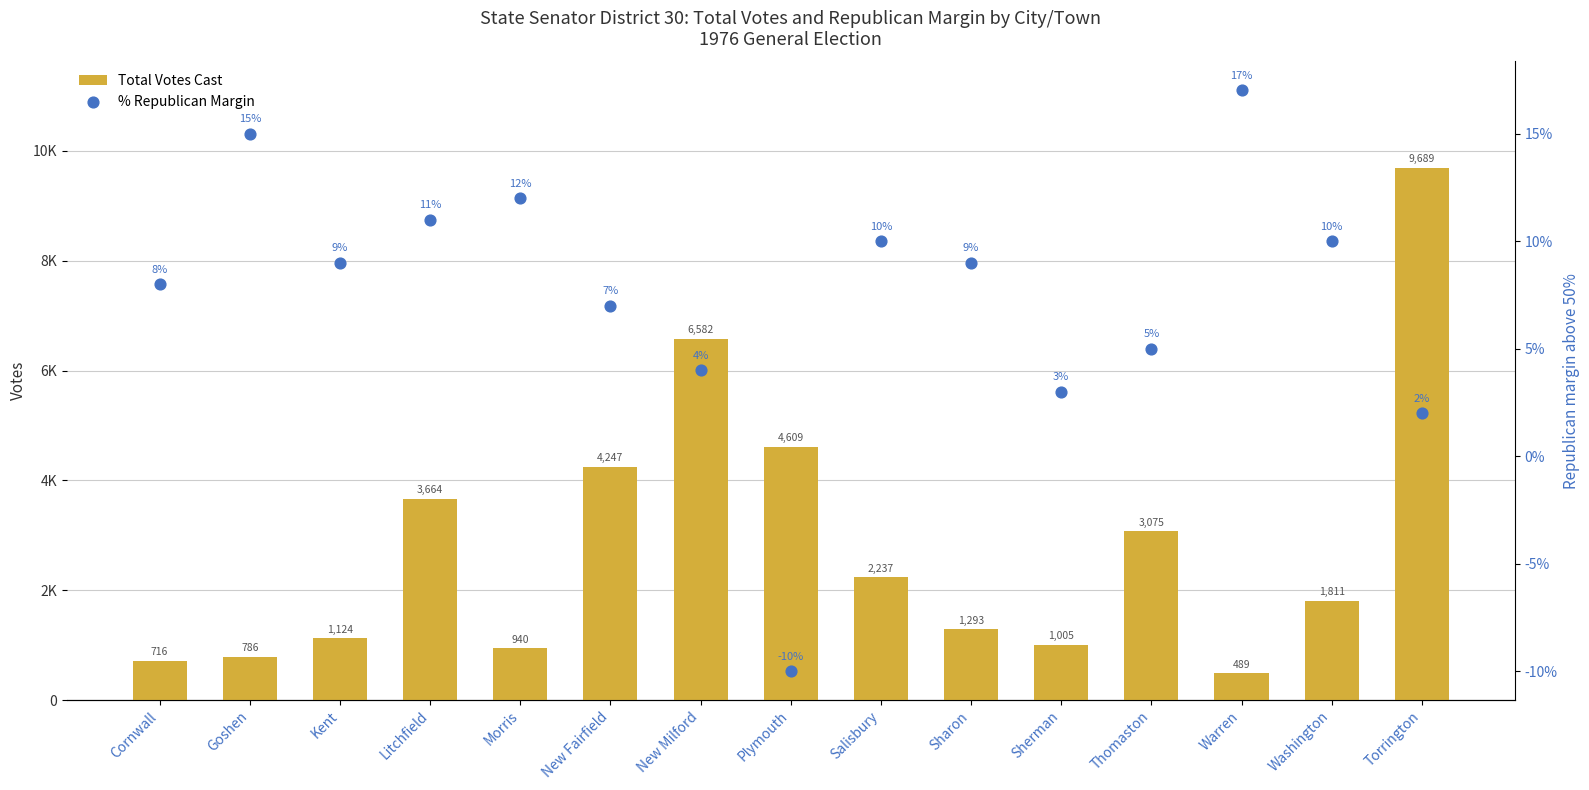

Is the value of % Republican Margin at Kent greater than the value of Total Votes Cast at Salisbury?

No